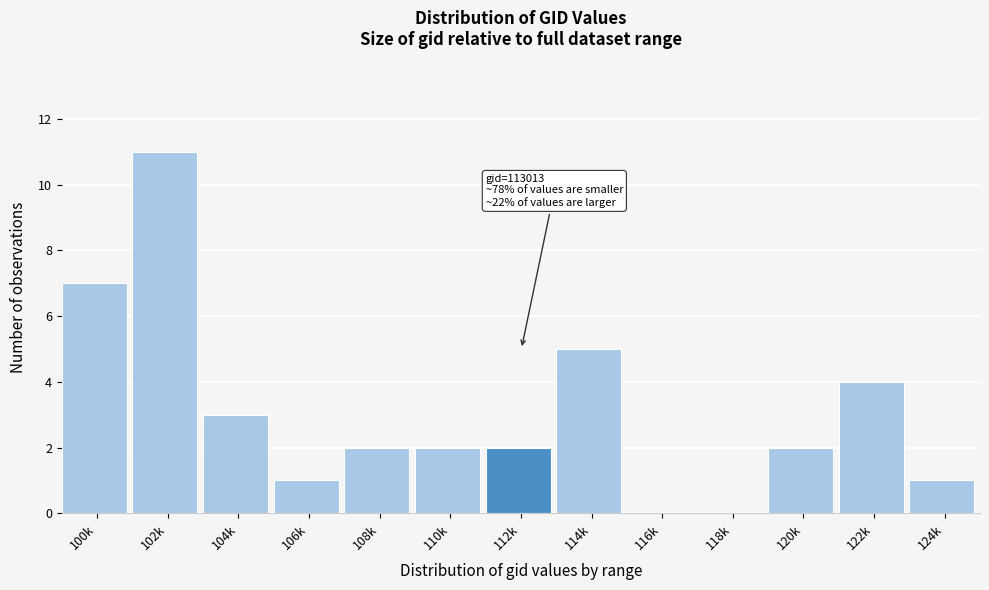

Reading right to left, what are all the values shown in this chart?

124k=1	122k=4	120k=2	118k=0	116k=0	114k=5	112k=2	110k=2	108k=2	106k=1	104k=3	102k=11	100k=7